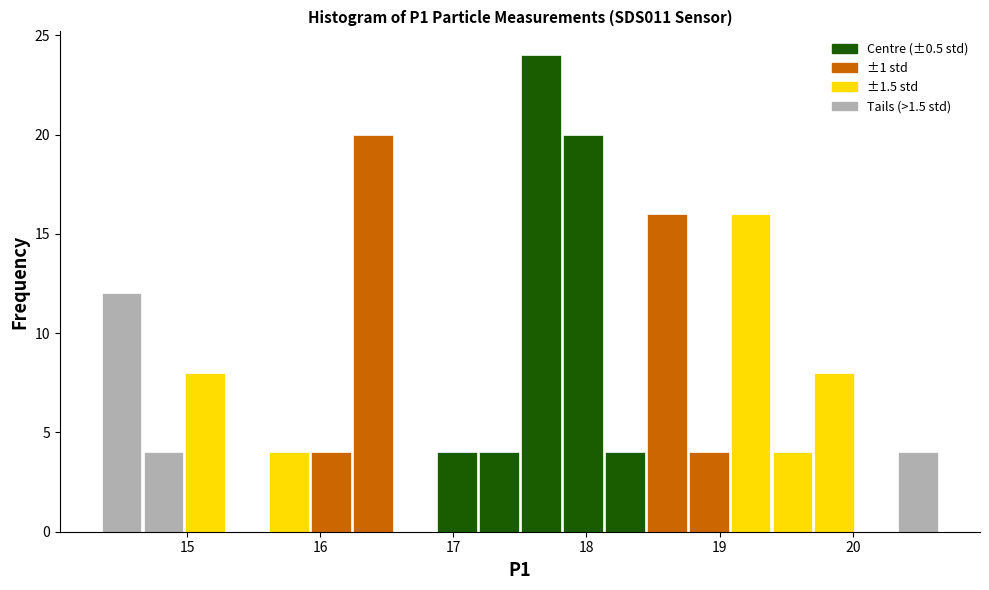

Read against the x-axis, roughly where is the centre of the tallest bar?

17.7